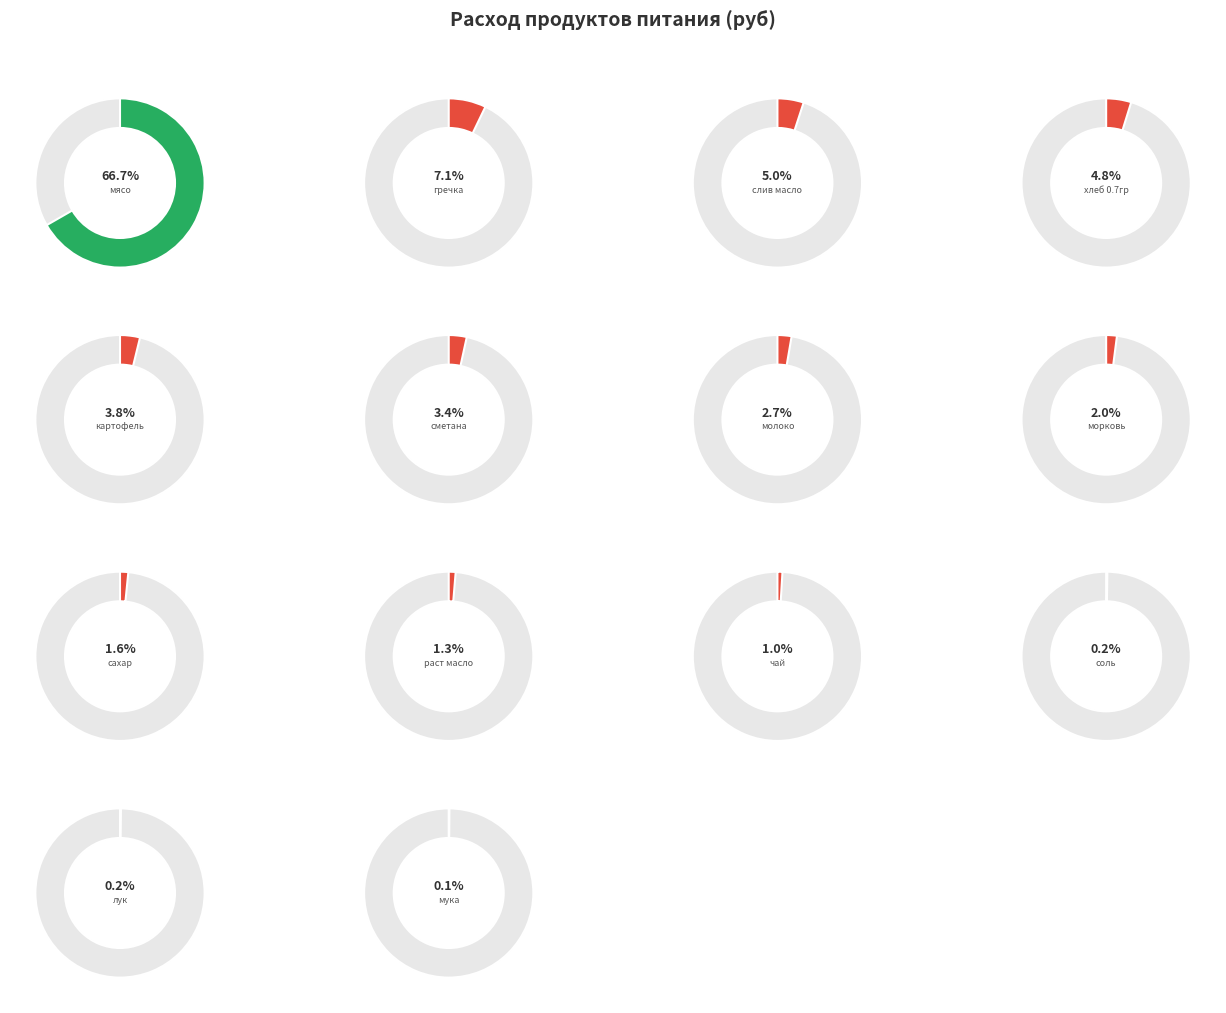

How many slices are in this pie chart?

14